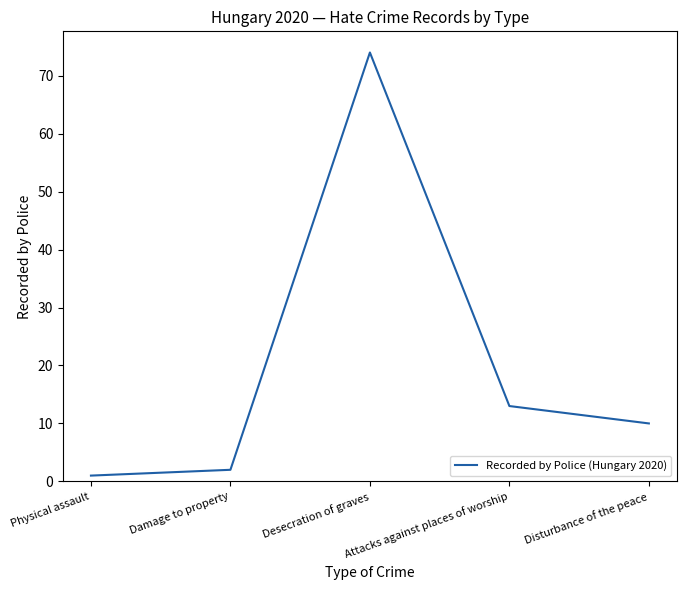

What is the greatest value displayed?

74